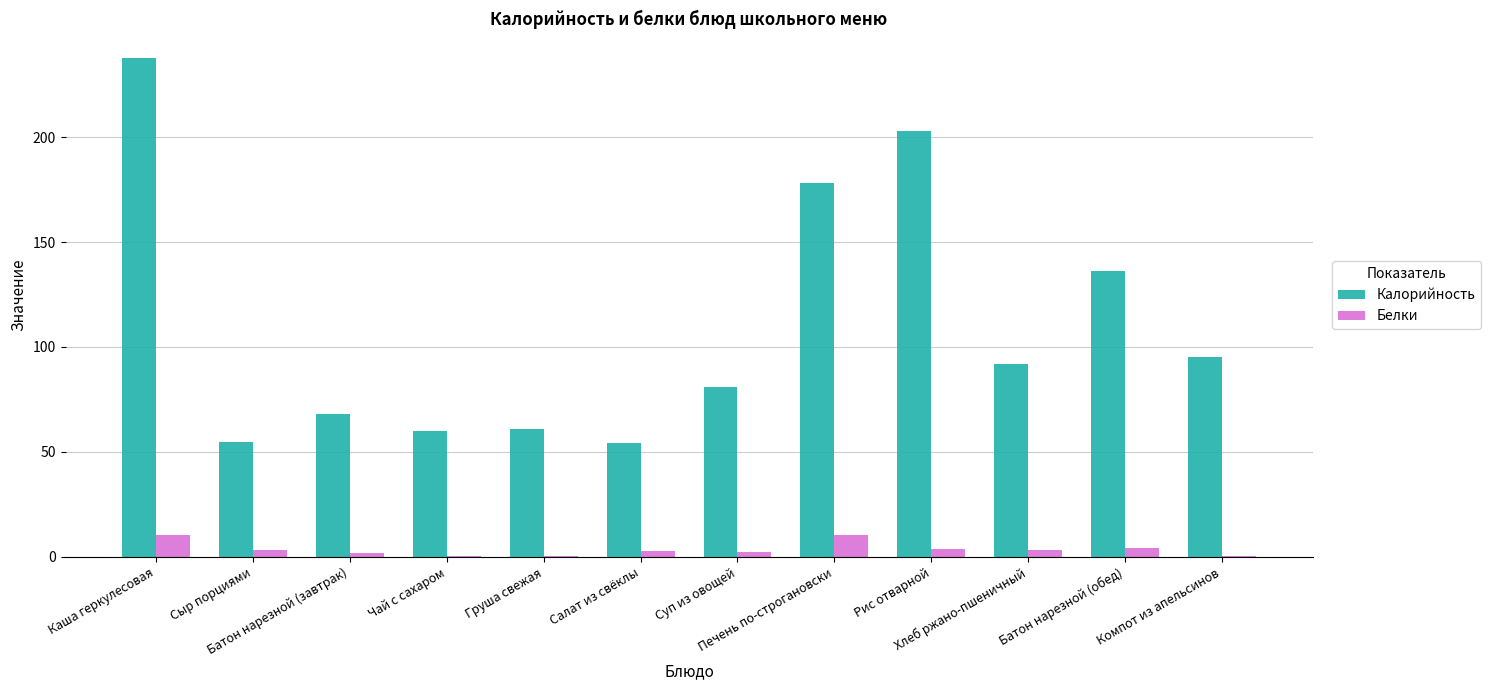

What is the maximum value for Калорийность?

237.5